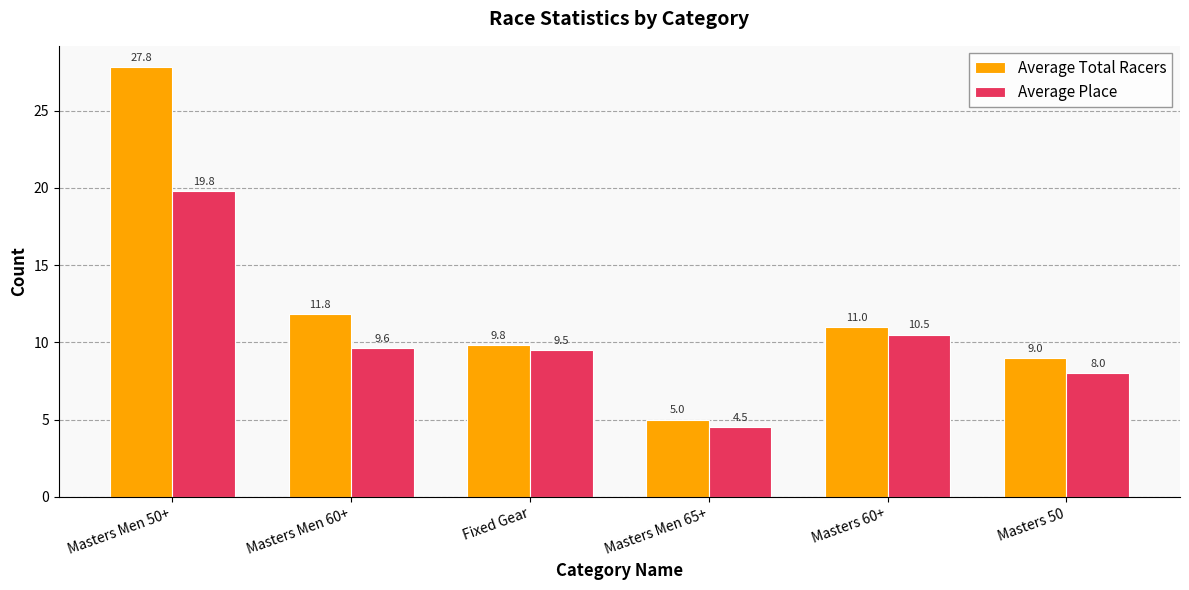

Are the bars horizontal?

No